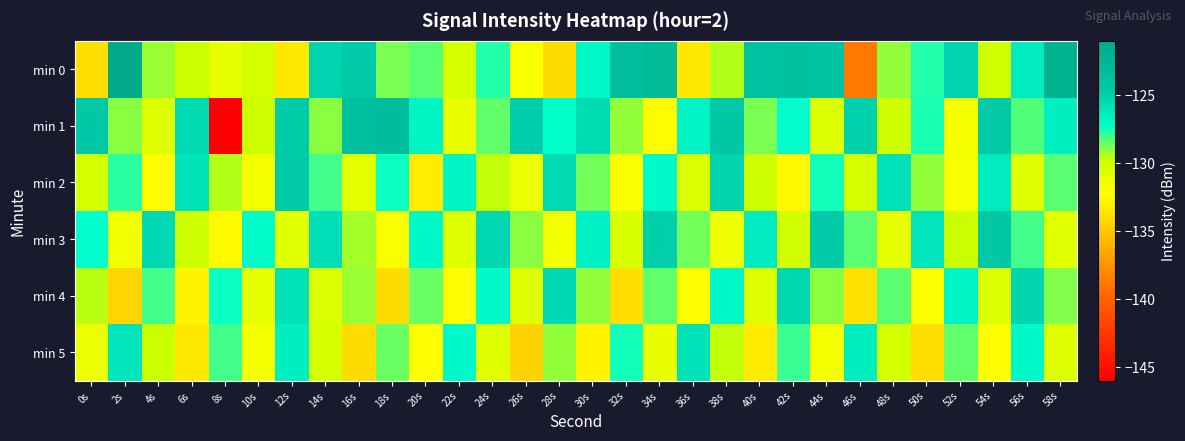

What is the spread (max minus min) of values at 44s?

7.8